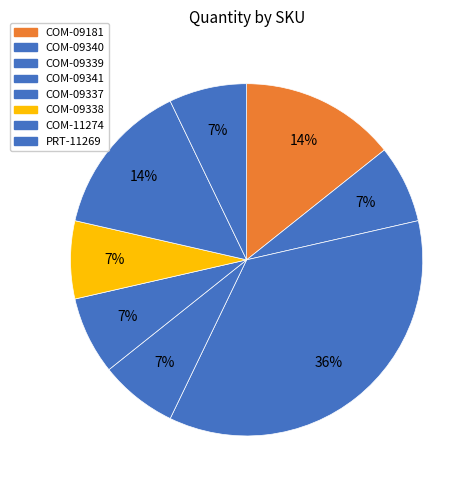

To the nearest percent, what is the difference between the largest and smallest slice percentages?

29%